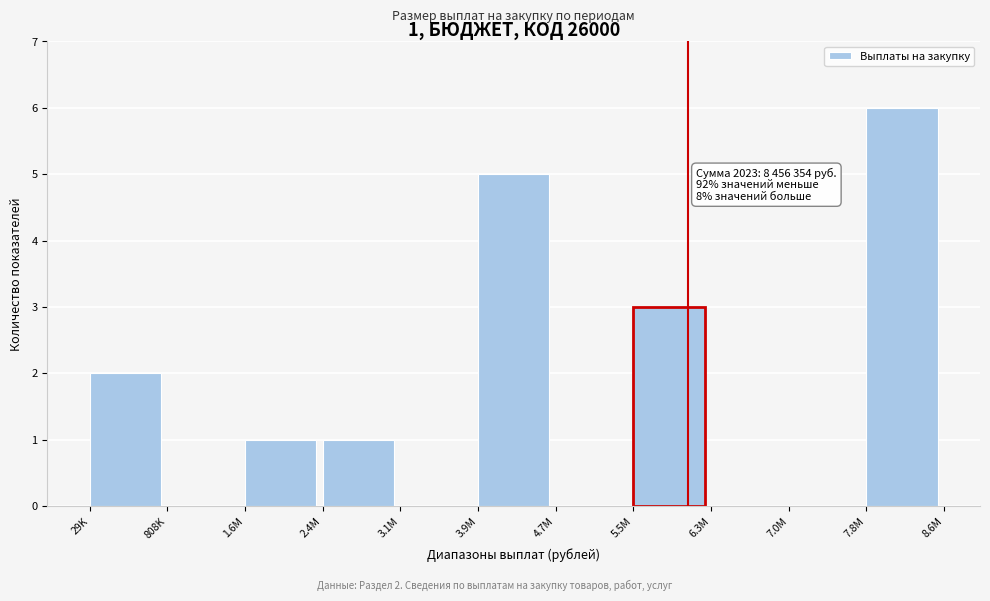

Reading right to left, transcribe all the data shown in this chart.

7.8M=6	7.0M=0	6.3M=0	5.5M=3	4.7M=0	3.9M=5	3.1M=0	2.4M=1	1.6M=1	808K=0	29K=2